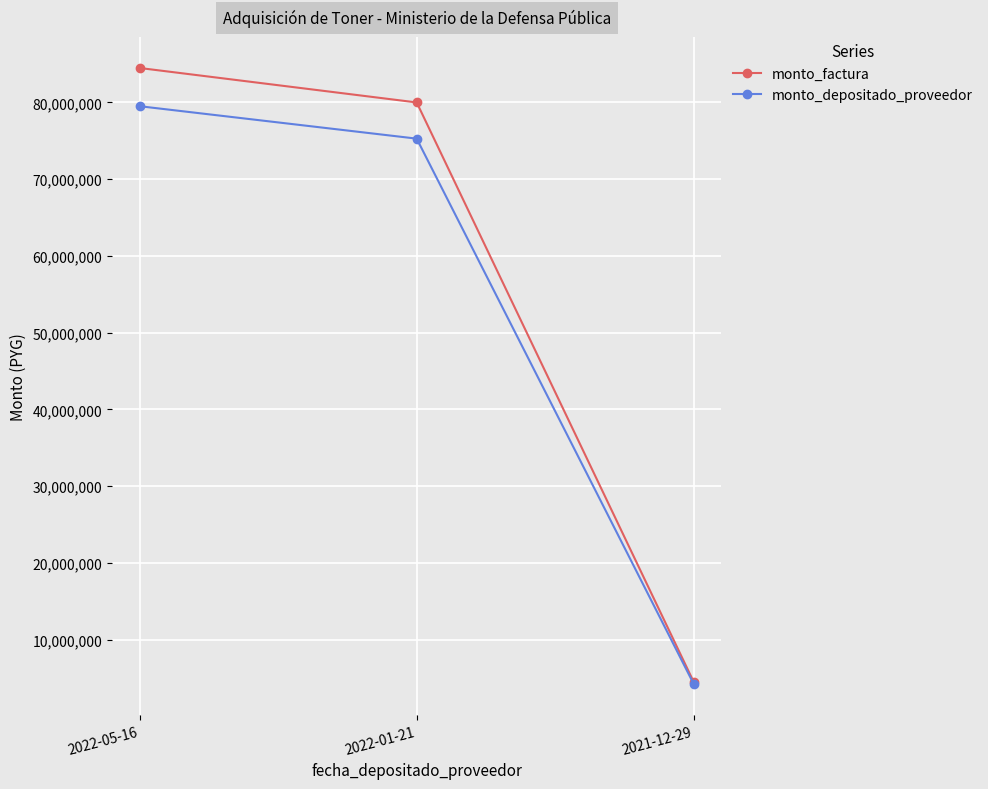

Read the monto_depositado_proveedor value at 2021-12-29.

4225293